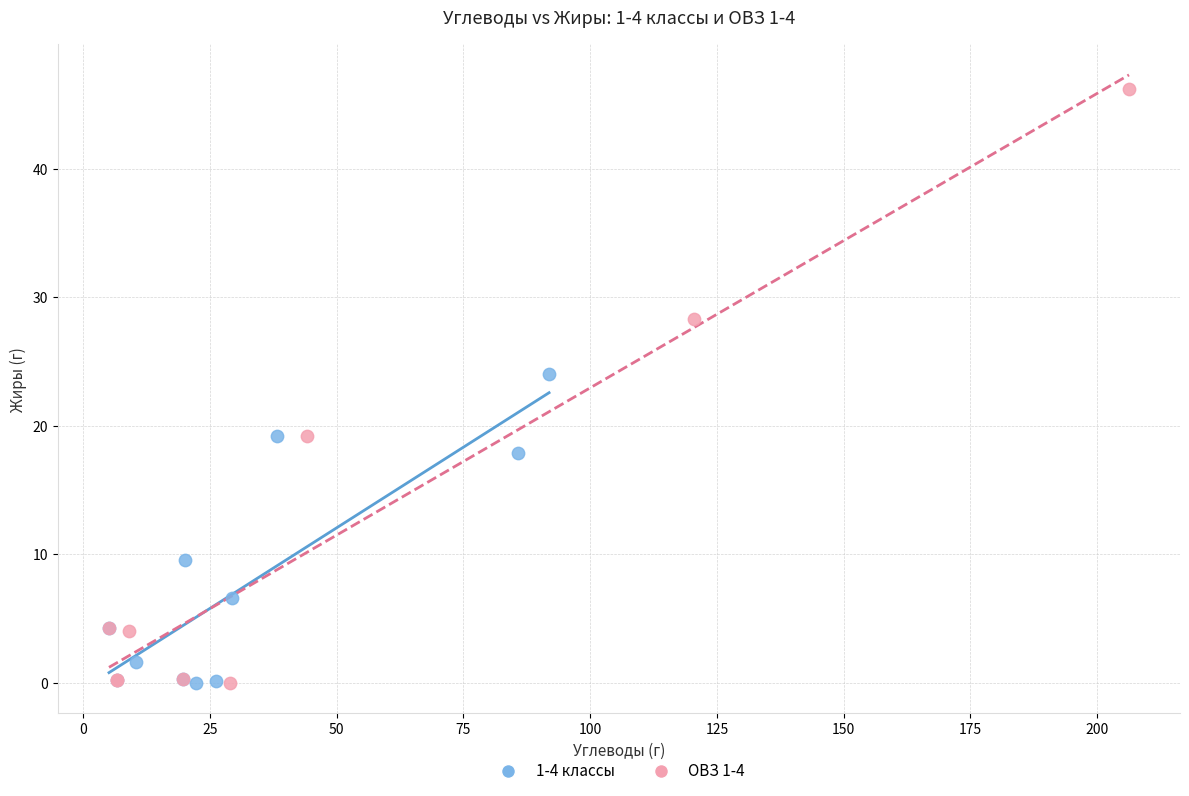

Which series contains the highest Y value?

ОВЗ 1-4